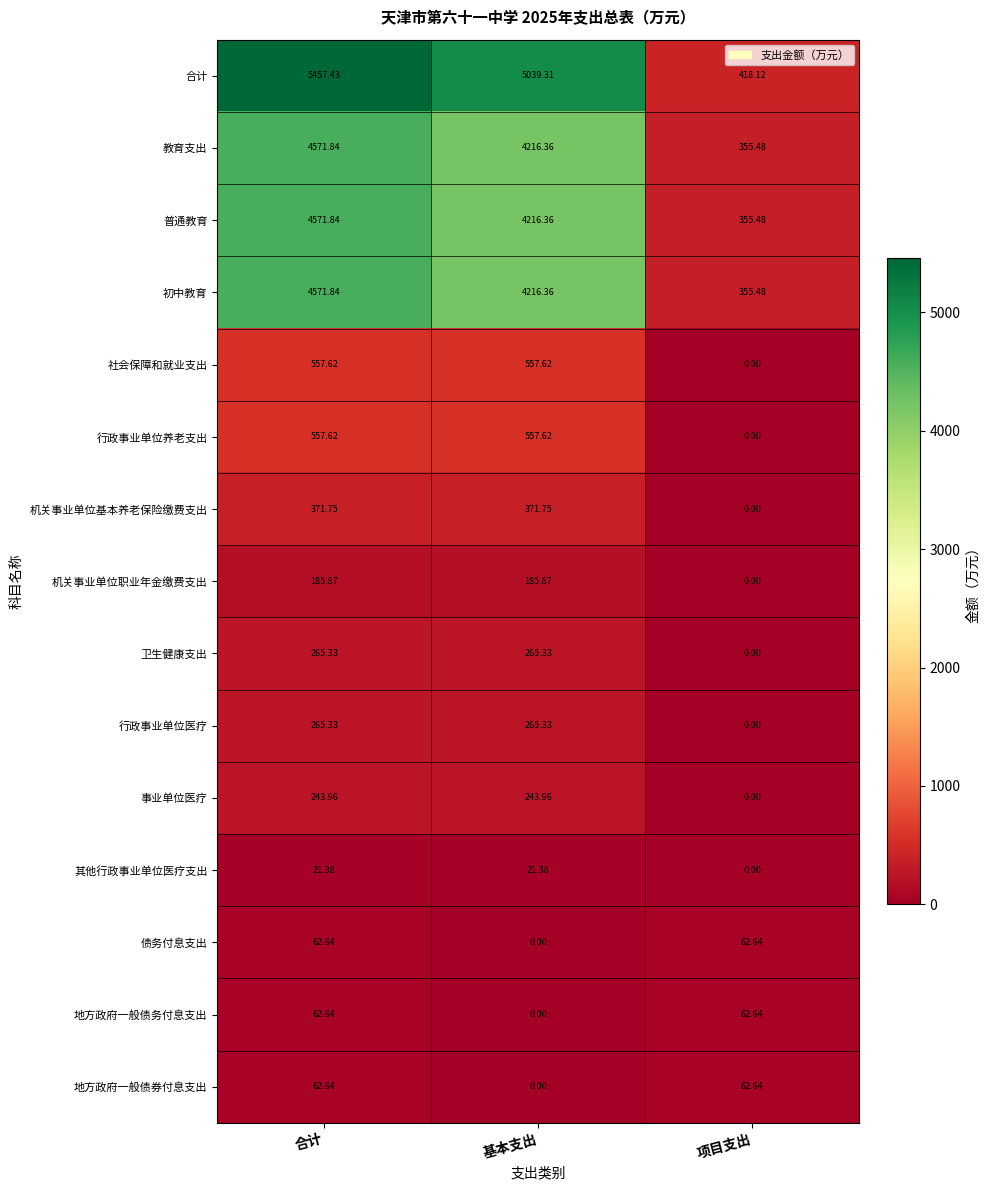

What is the total value across all series at 合计?

21829.7